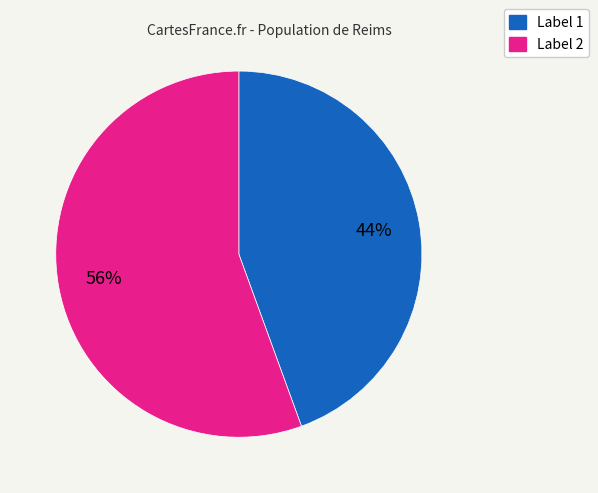

Does any single category account for the majority?

Yes